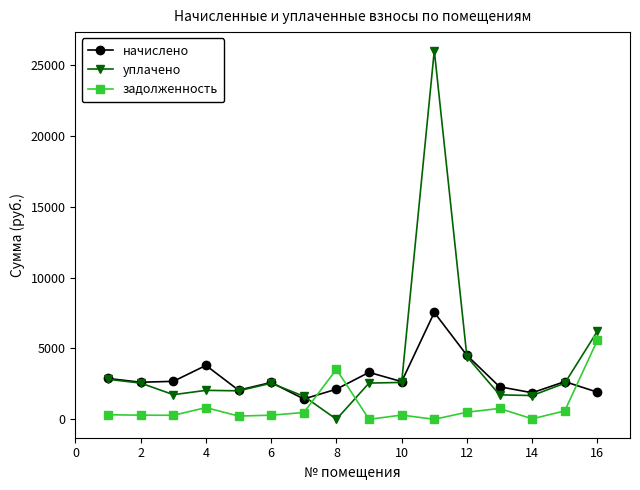

What is the value of the уплачено point at the 9th from the left?

2554.8